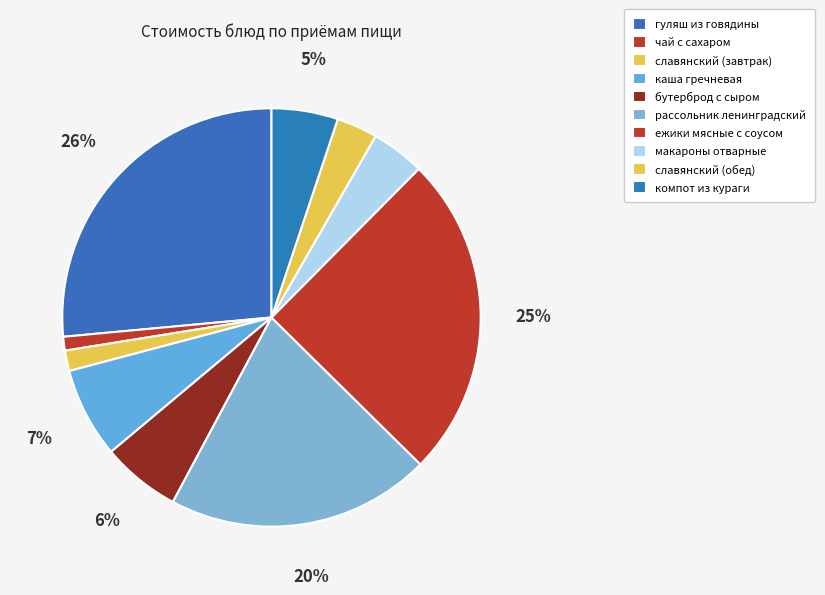

To the nearest percent, what is the combined percentage of рассольник ленинградский and каша гречневая?

27%